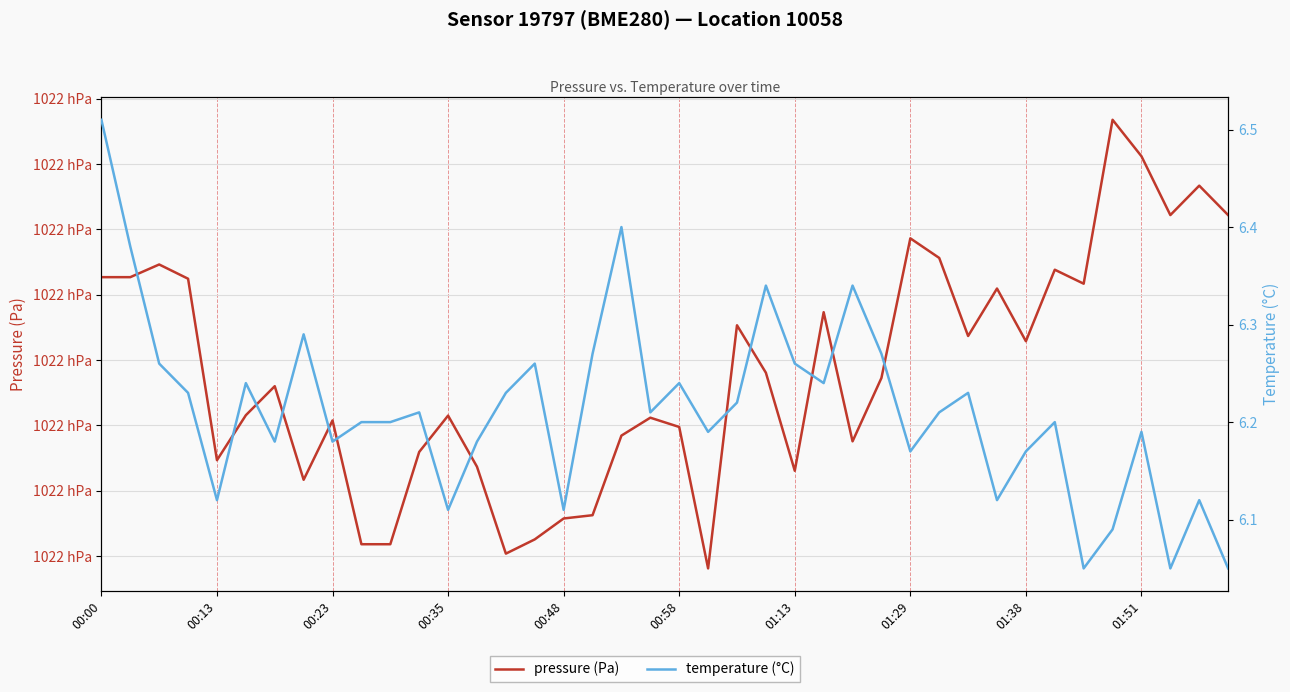

True or false: pressure (Pa) and temperature (°C) cross at least once.

False